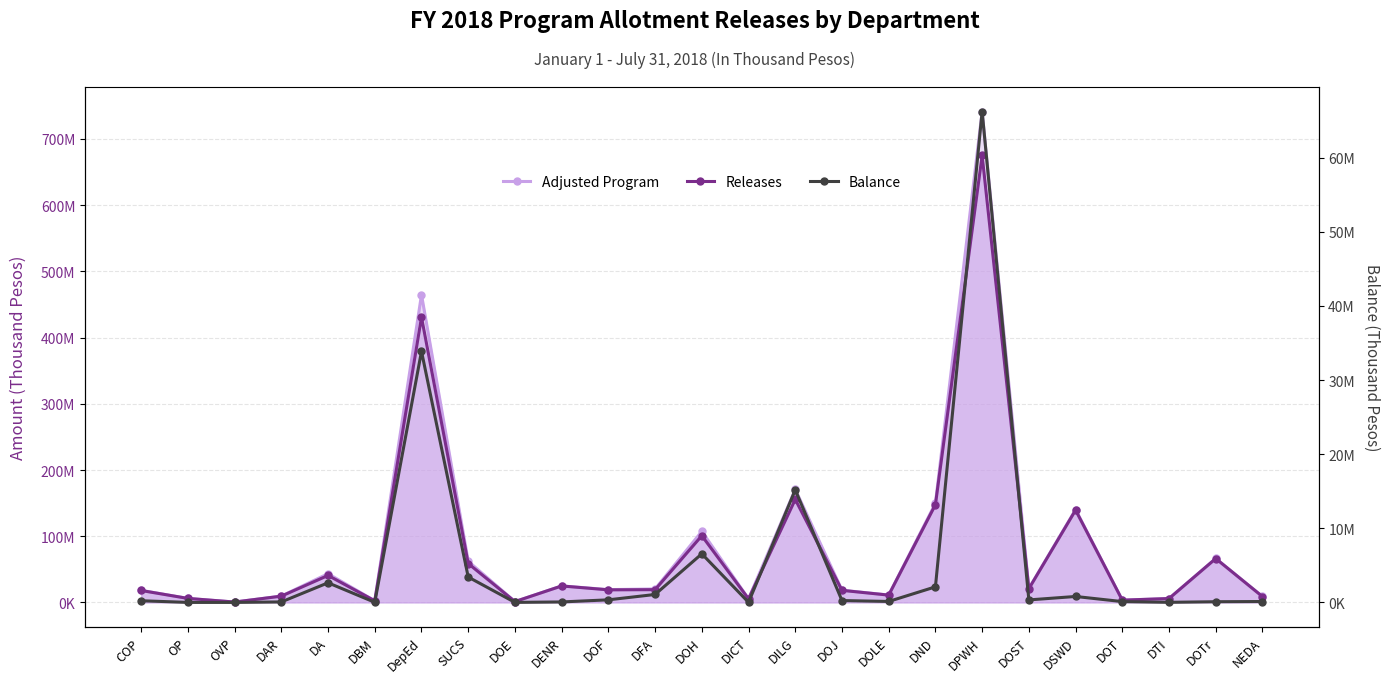

Does the chart display data point markers on the line(s)?

Yes